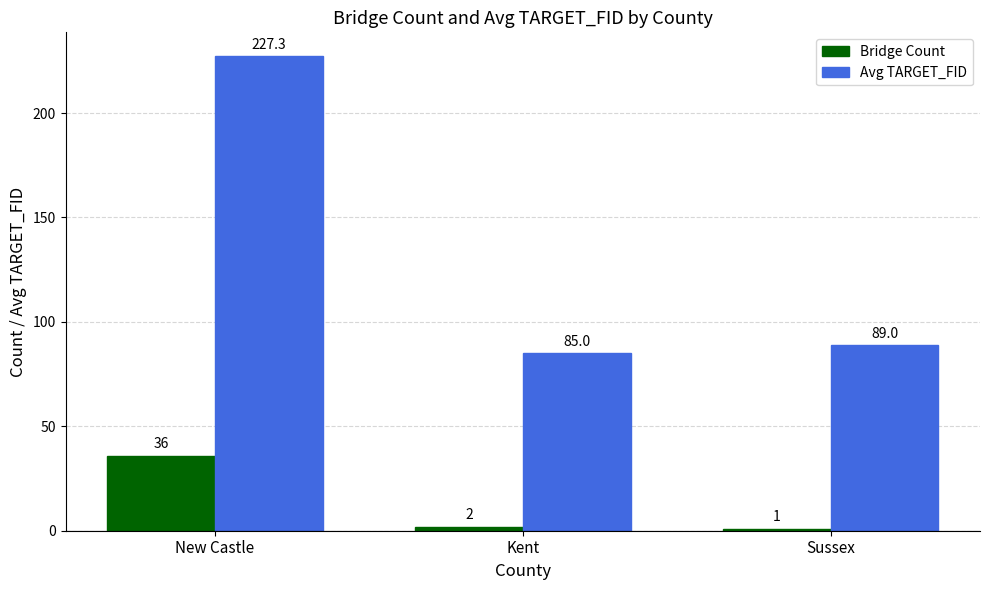

What position from the right is Sussex?

1